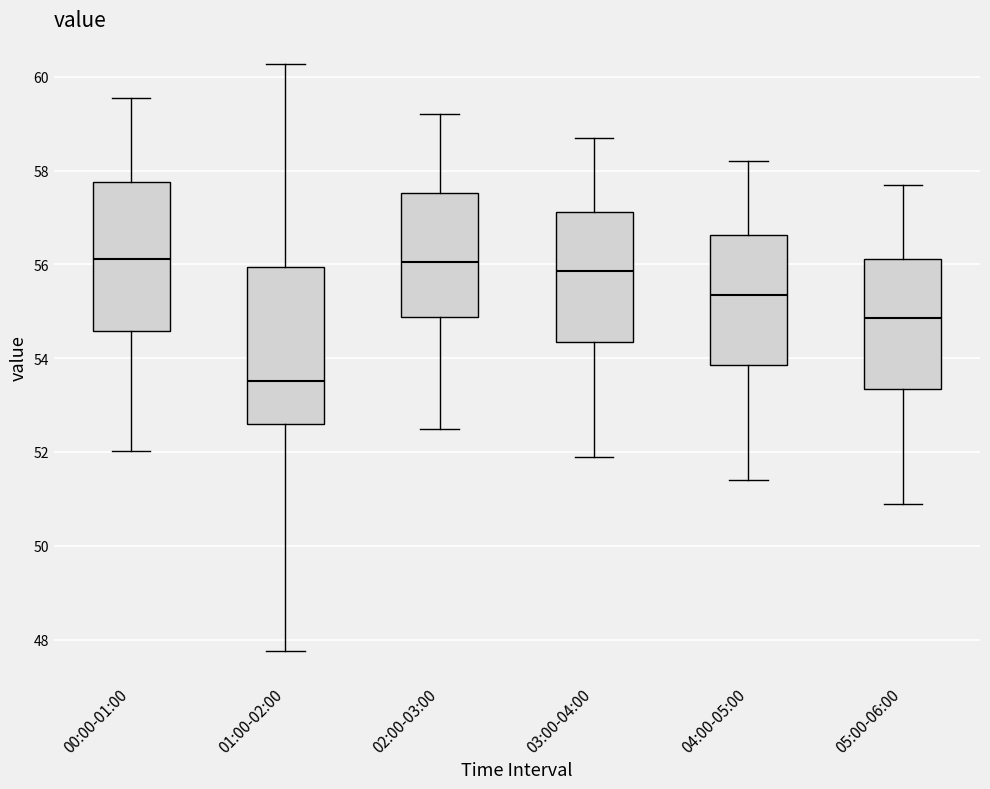

Reading left to right, transcribe this box plot: for each box, give where its median line is, the range the box spans, and where its two whiskers end, as read against the y-axis. The values are not printed on the chart, so give them approximately, as read against the axis.

00:00-01:00: median 56.2, box 54.6 to 57.8, whiskers 52.0 to 59.6
01:00-02:00: median 53.6, box 52.6 to 56.0, whiskers 47.8 to 60.2
02:00-03:00: median 56.0, box 54.8 to 57.6, whiskers 52.6 to 59.2
03:00-04:00: median 55.8, box 54.4 to 57.2, whiskers 52.0 to 58.8
04:00-05:00: median 55.4, box 53.8 to 56.6, whiskers 51.4 to 58.2
05:00-06:00: median 54.8, box 53.4 to 56.2, whiskers 51.0 to 57.8